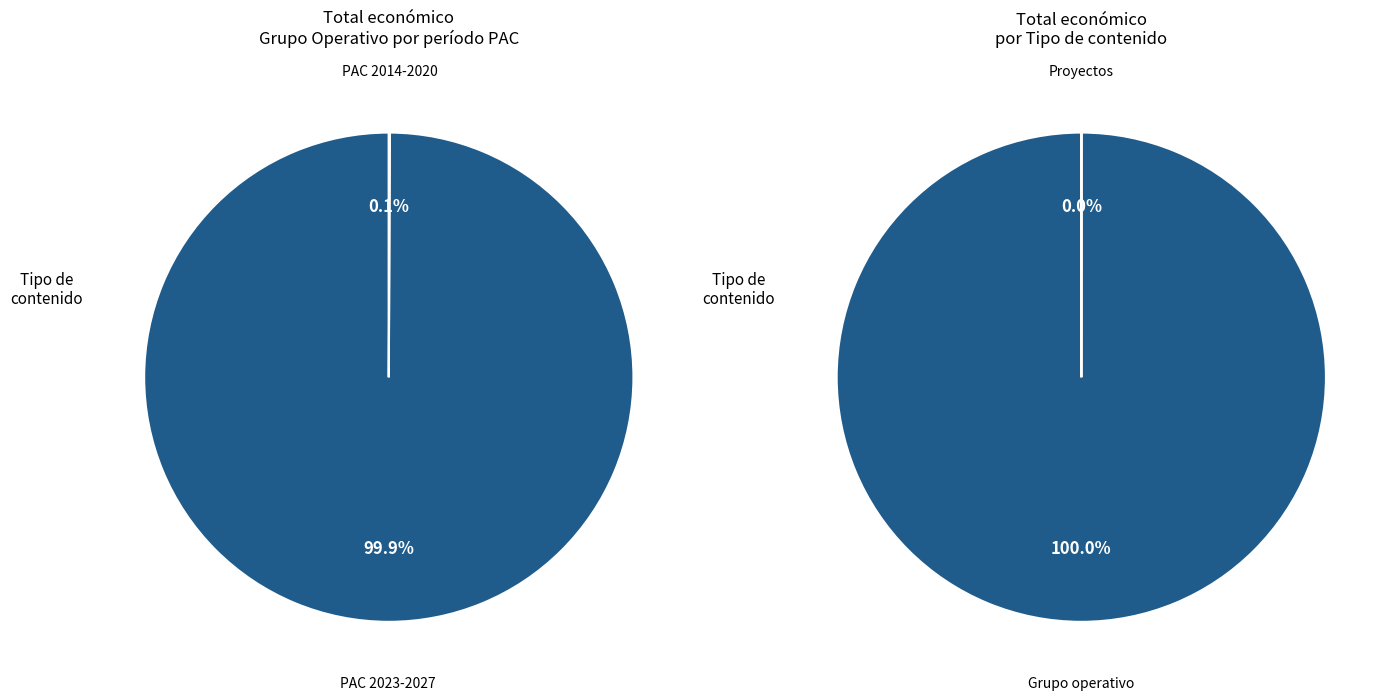

To the nearest percent, what is the difference between the largest and smallest slice percentages?

100%